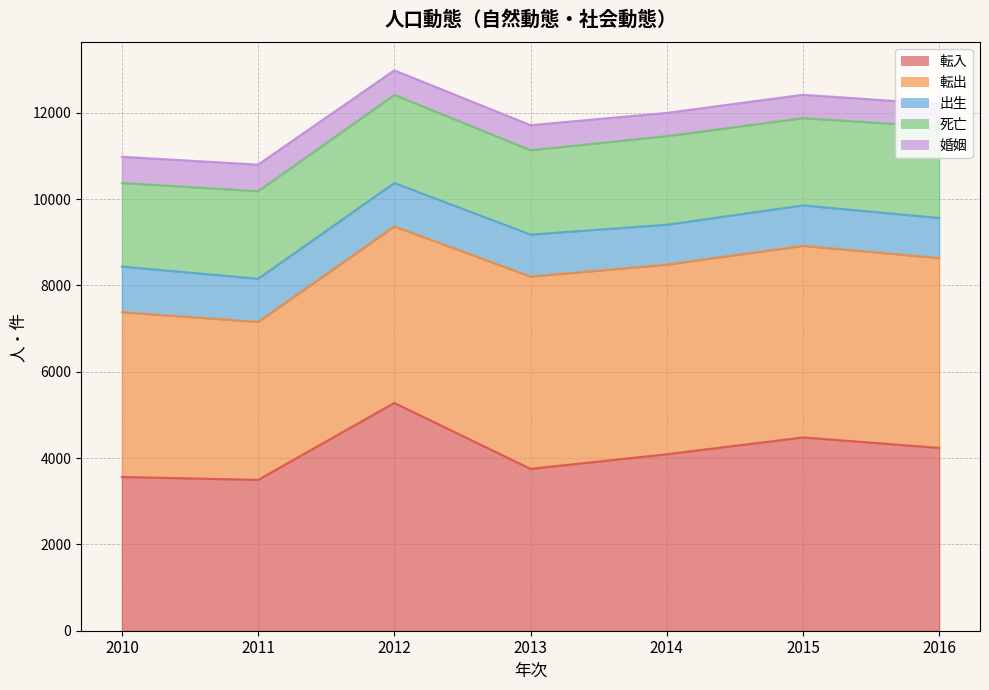

What value does the 転入 series have at 2013, to the nearest 100?

3800